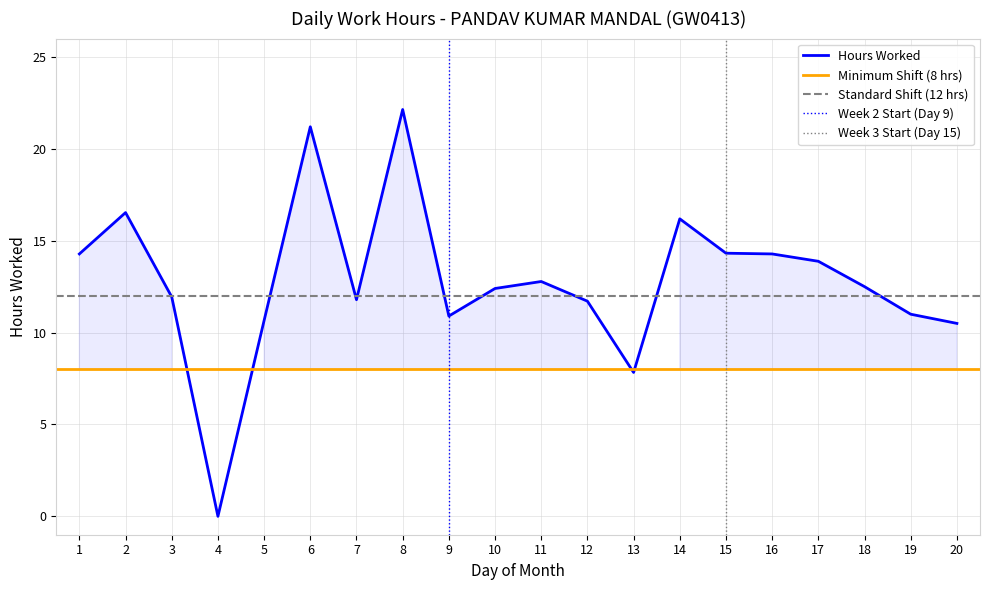

The chart shows a value of 12.5 at 18. True or false?

True